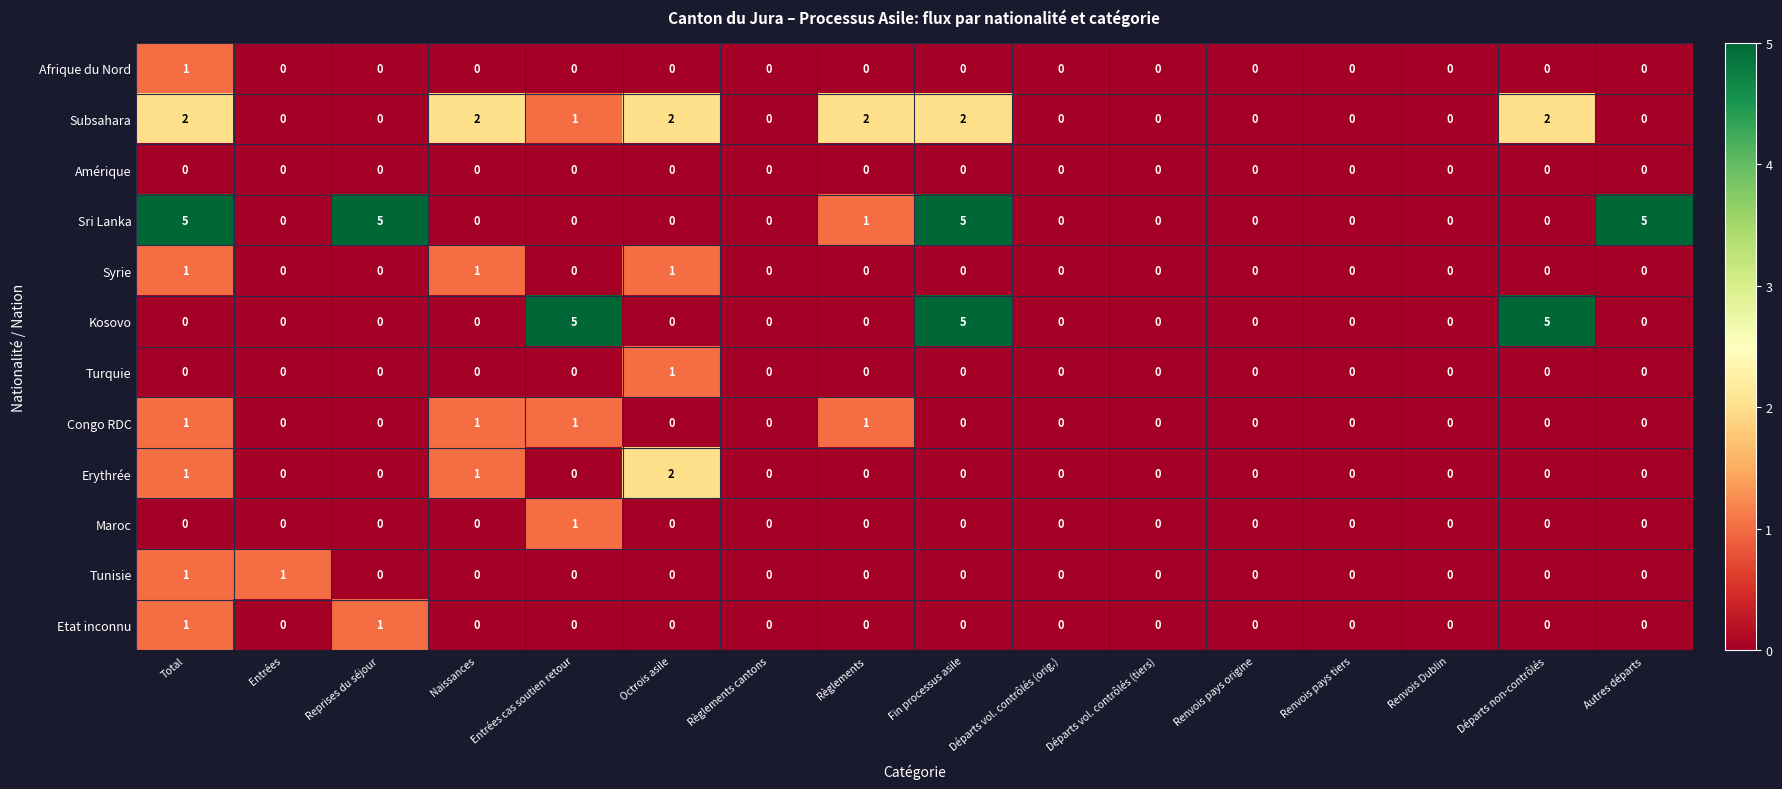

What is the difference between the highest and lowest values at Entrées?

1